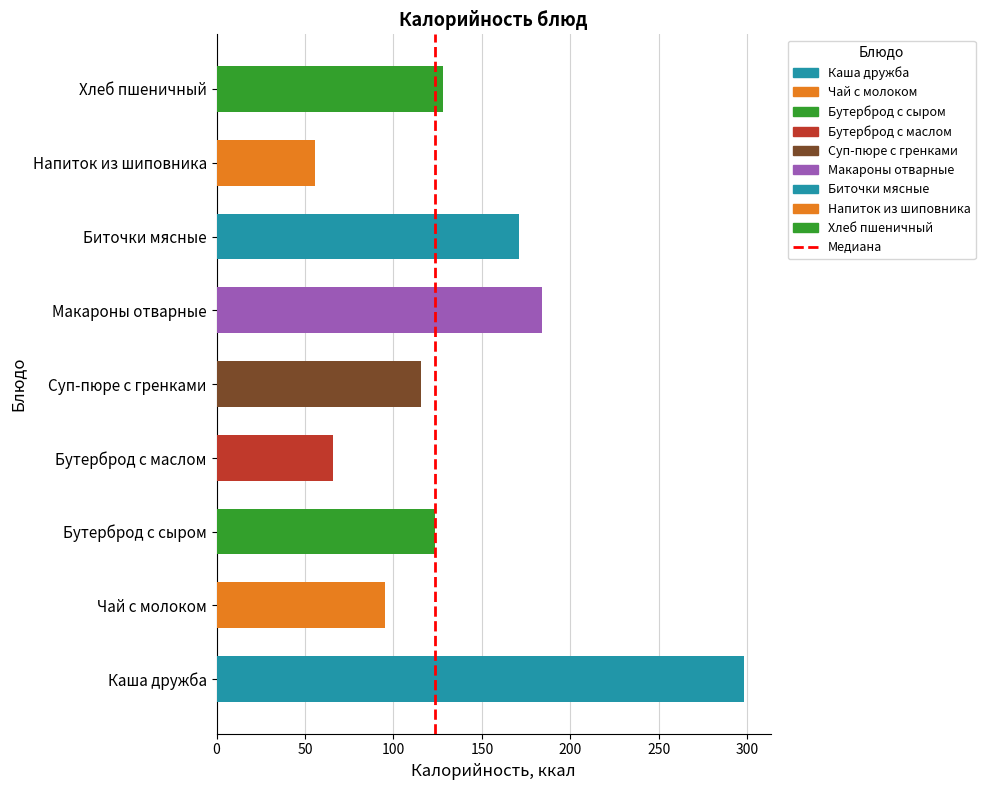

List the labels in order of value, smallest first.

Напиток из шиповника, Бутерброд с маслом, Чай с молоком, Суп-пюре с гренками, Бутерброд с сыром, Хлеб пшеничный, Биточки мясные, Макароны отварные, Каша дружба